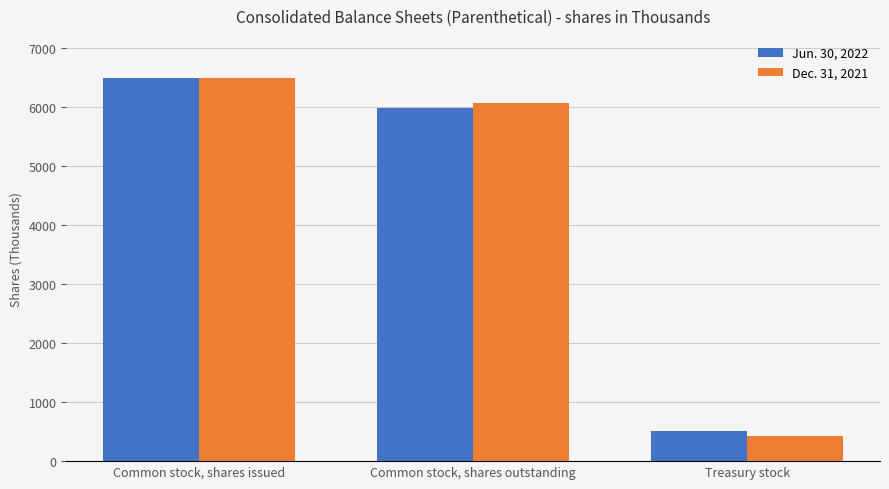

How many values in the Dec. 31, 2021 series are below 6071?

1